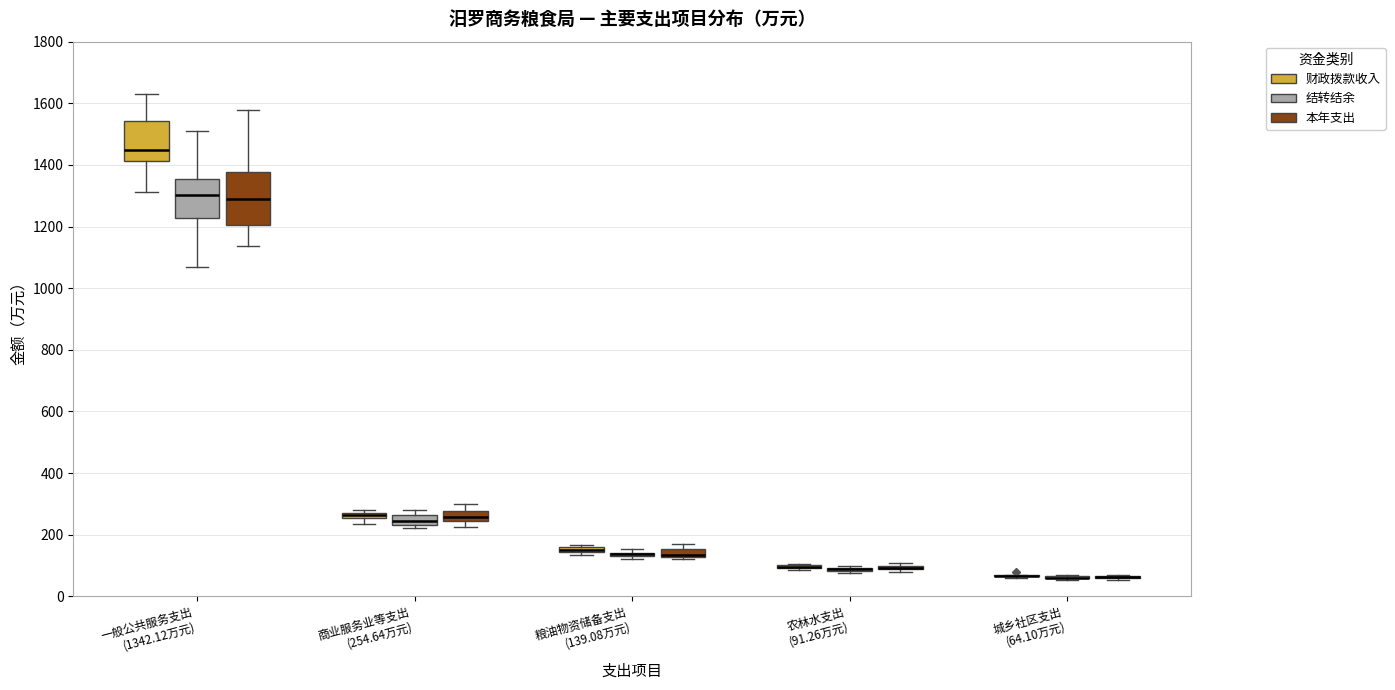

Which box is the tallest, from its lower edge to its upper edge?

一般公共服务支出 (1342.12万元) (本年支出)